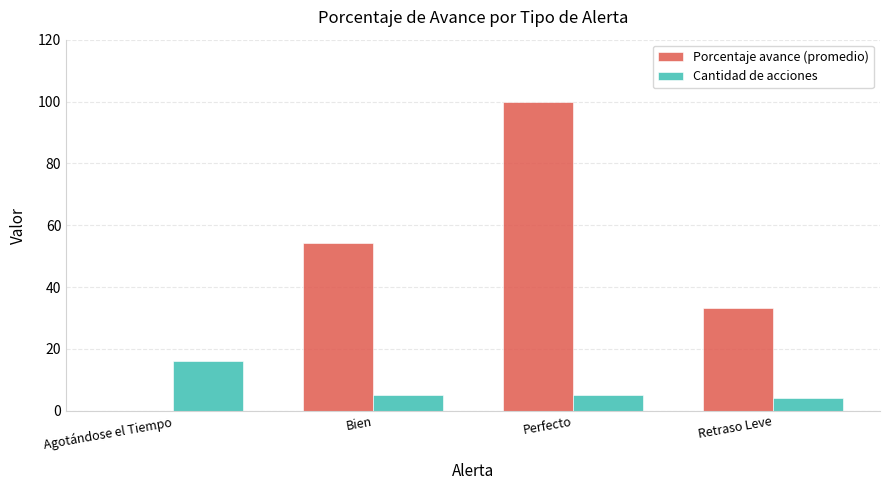

Where is Porcentaje avance (promedio) nearest to the value 50?

Bien